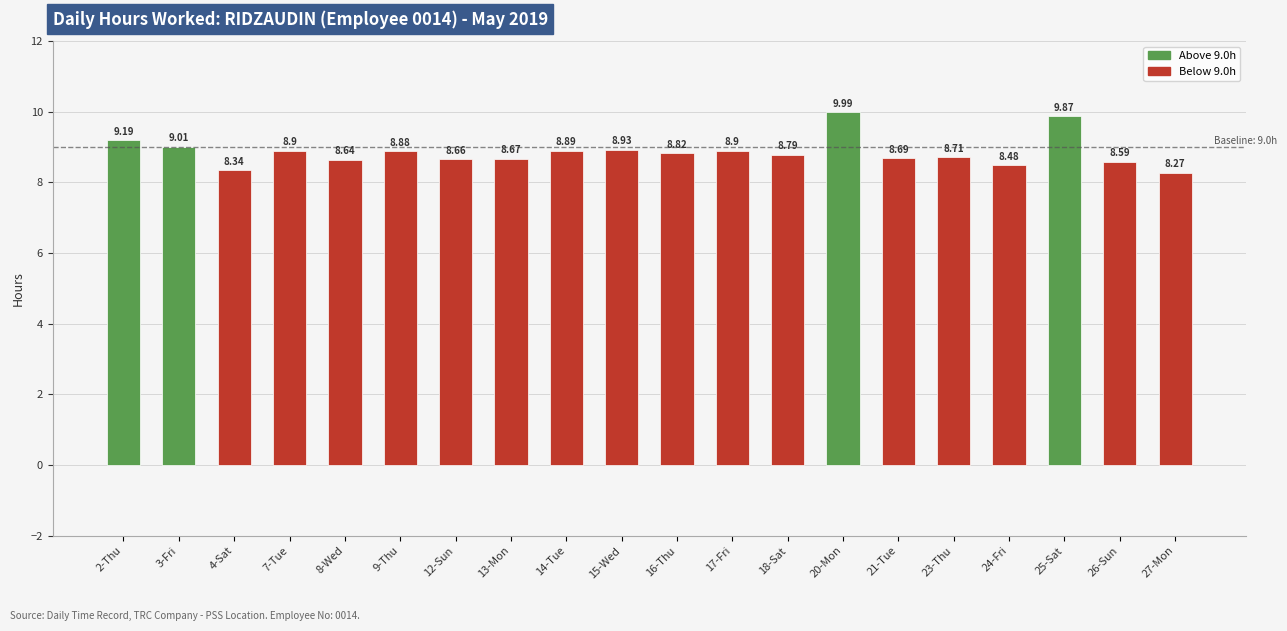

What is the maximum value shown in the chart?

10.0